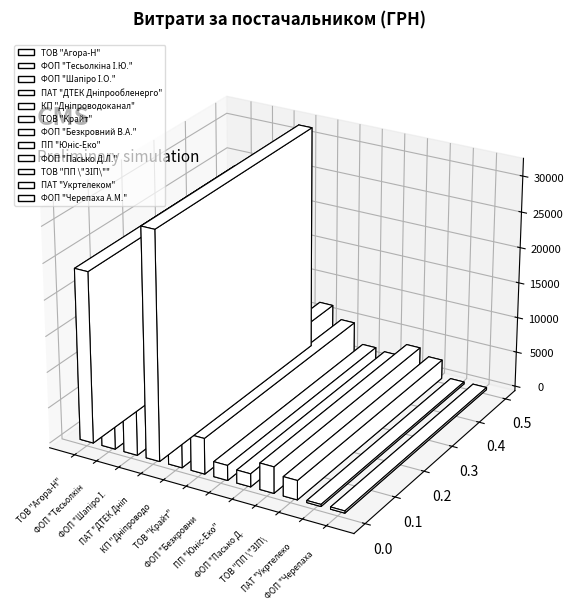

Reading right to left, list all the values displayed in this chart.

304.5	288.8	2699.9	3695.1	1827.5	2109.0	5003.0	6803.0	31782.9	12283.5	12985.5	23901.0